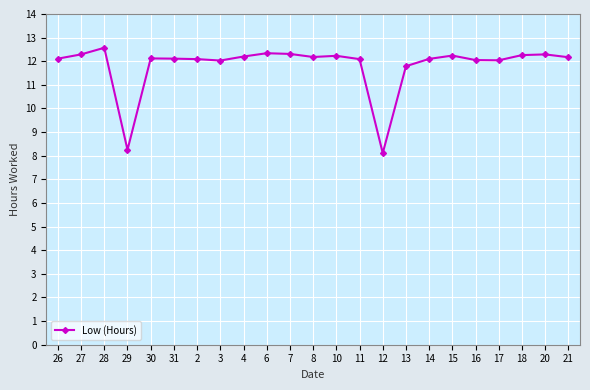

Which label corresponds to the largest value in the chart?

28